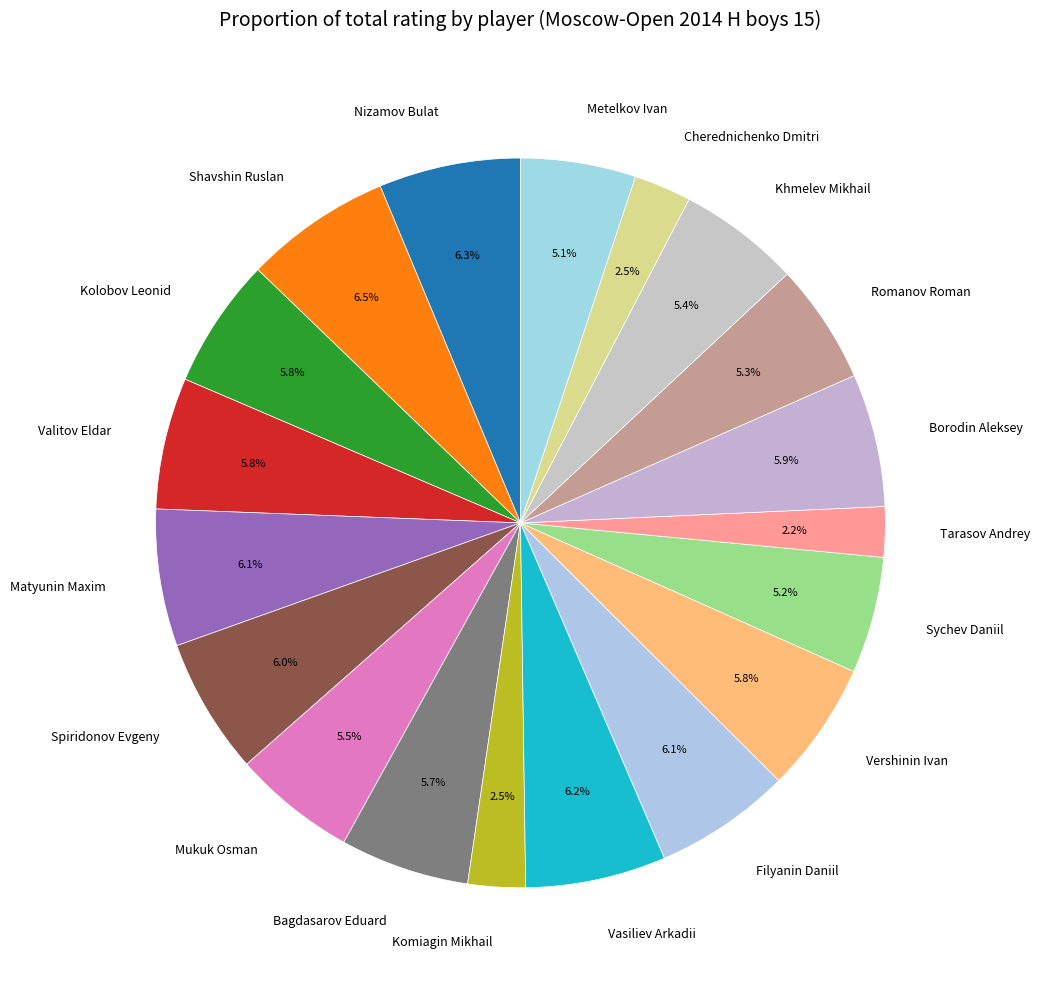

Which has a higher value, Vershinin Ivan or Komiagin Mikhail?

Vershinin Ivan